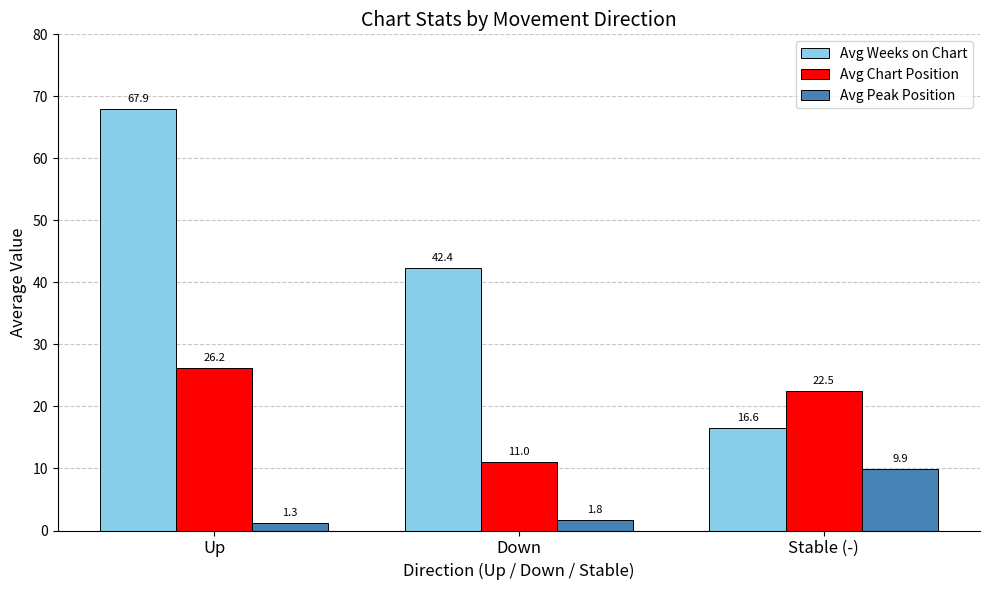

Rank the series at Stable (-) from highest to lowest value.

Avg Chart Position, Avg Weeks on Chart, Avg Peak Position